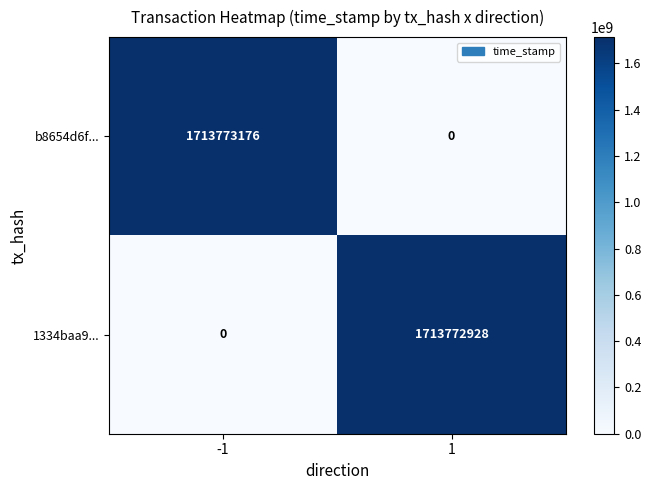

Rank the series by their maximum value, from highest to lowest.

b8654d6f..., 1334baa9...